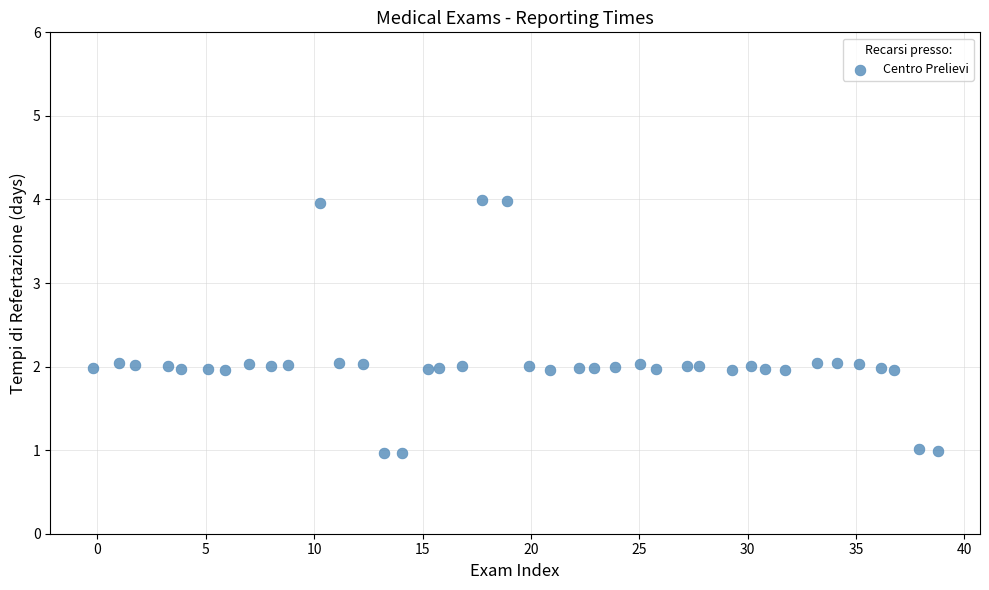

What is the range of Y values (max minus min)?

3.0